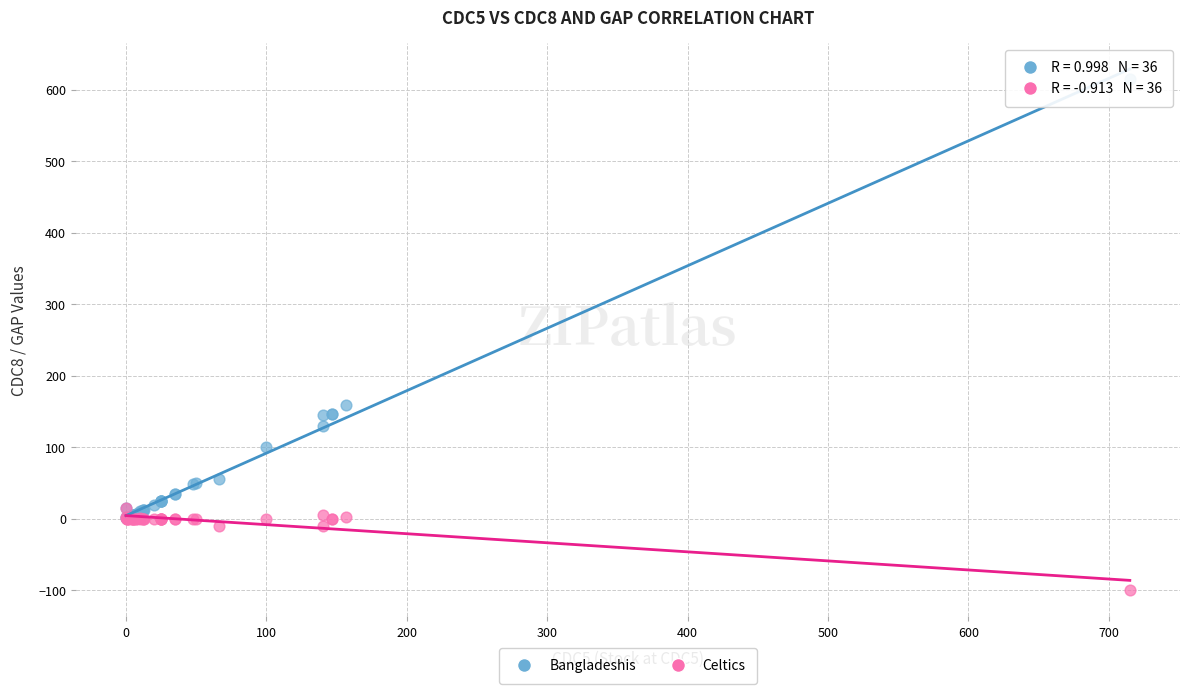

Which series reaches the maximum Y coordinate?

Bangladeshis